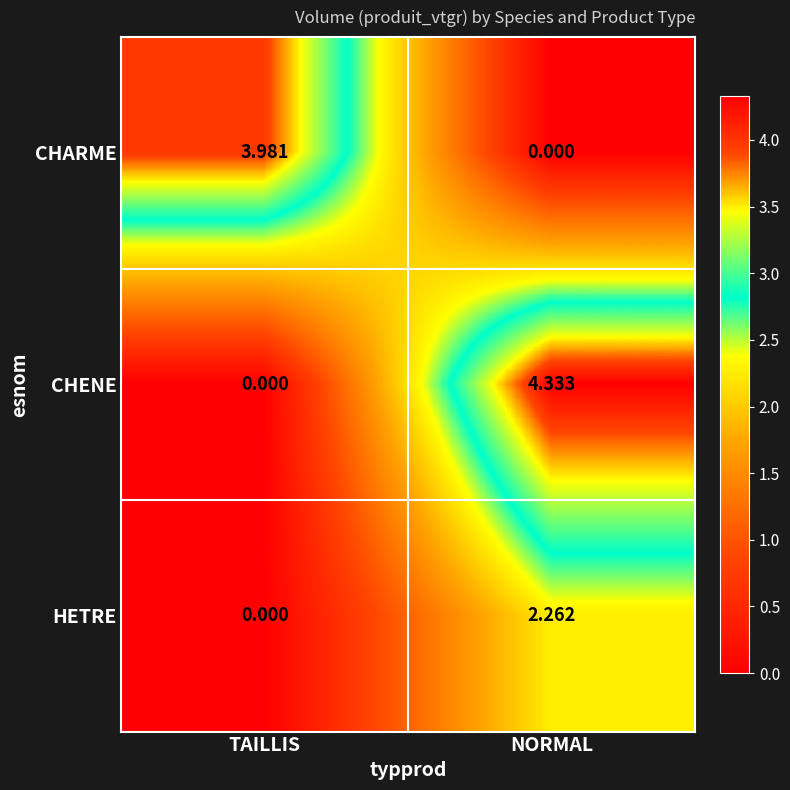

Which category has the highest value in the HETRE series?

NORMAL